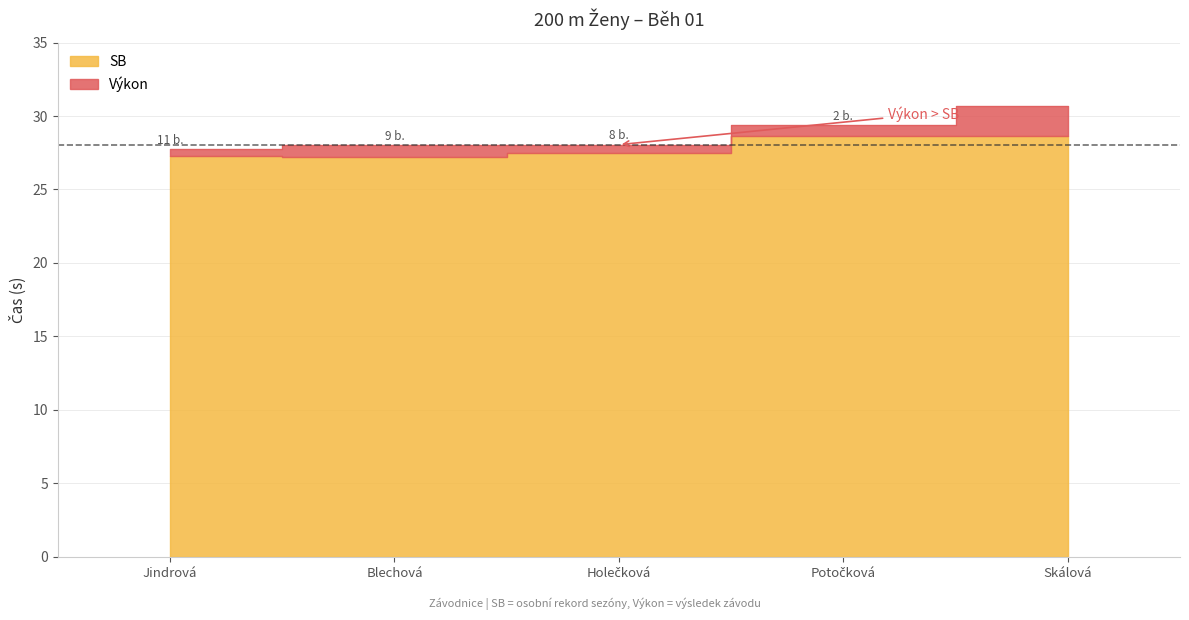

What is the difference between the Výkon values at Skálová and Holečková?

2.6